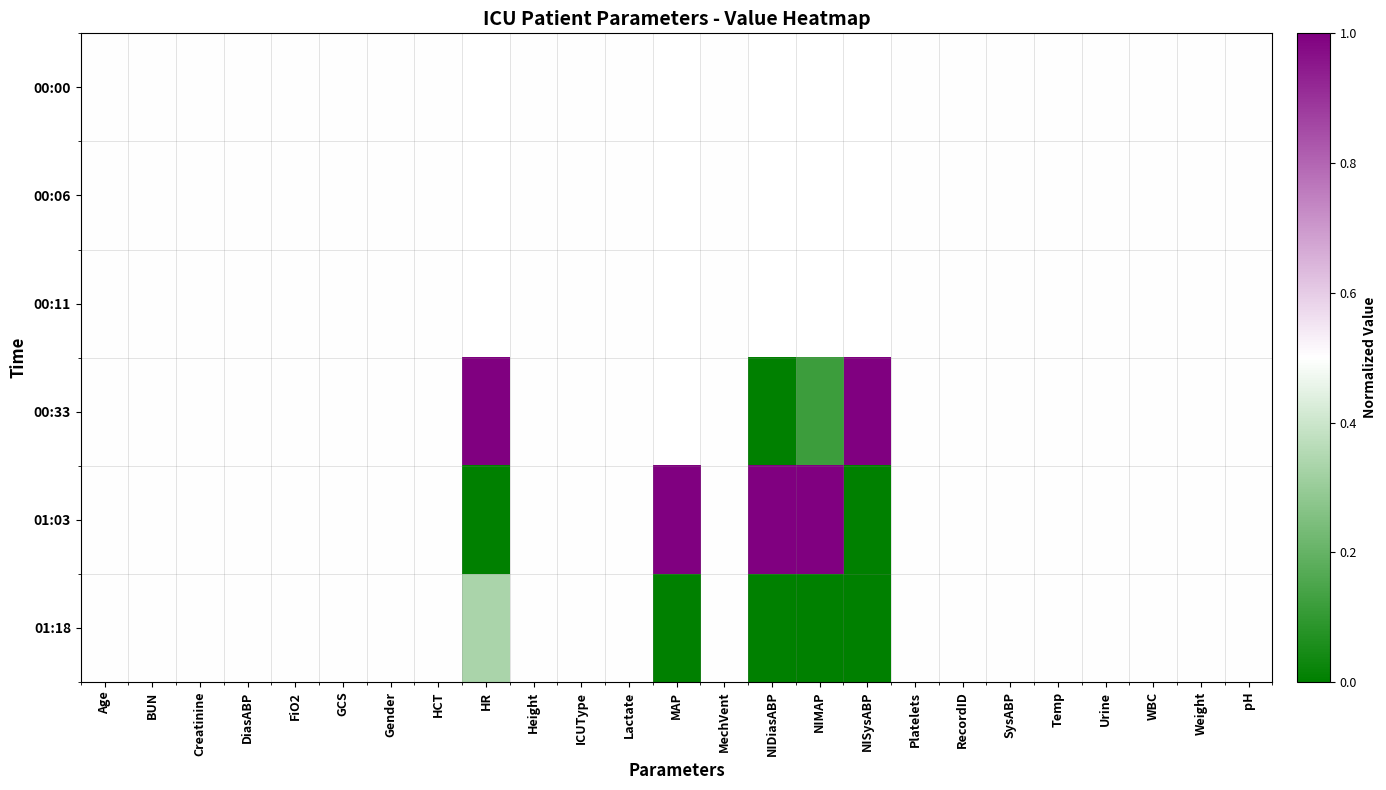

List the series in order of their overall mean, highest first.

00:00, 00:06, 00:11, 00:33, 01:03, 01:18